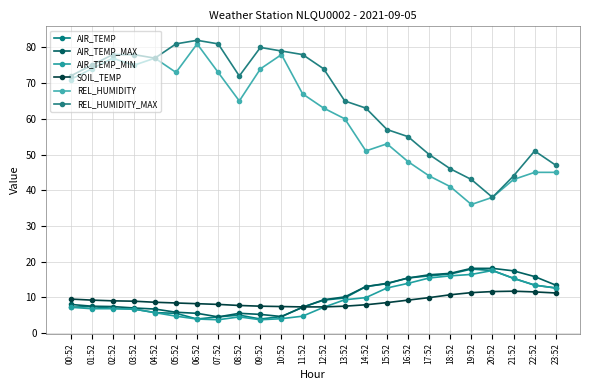

How many series are shown in this chart?

6